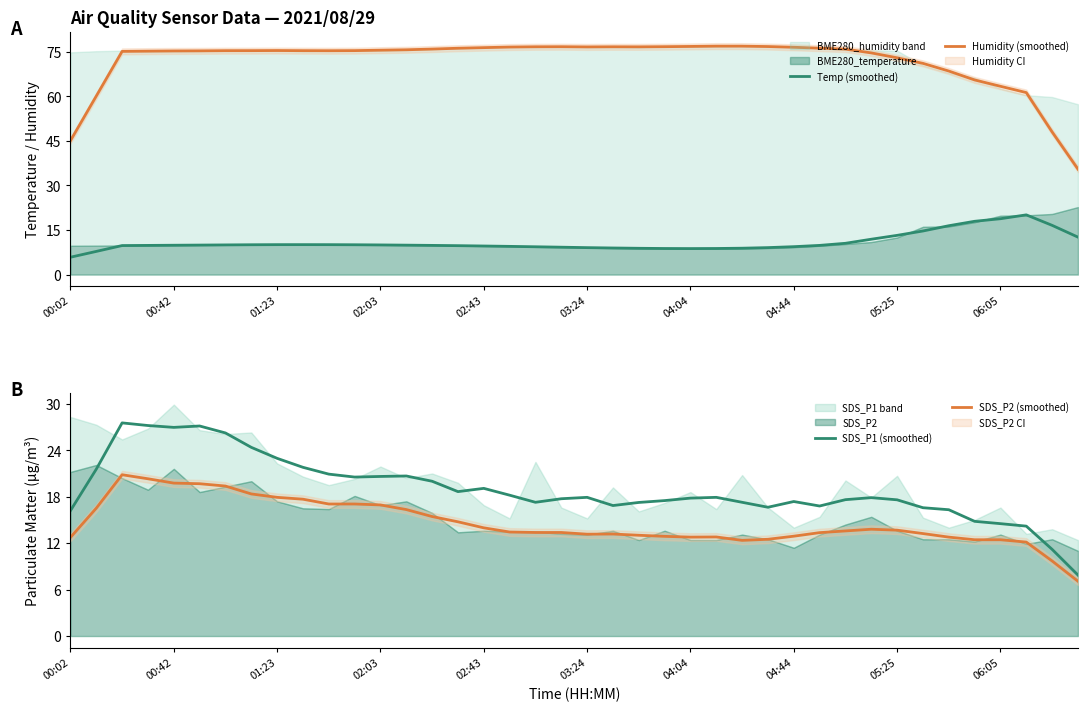

What is the difference between the Humidity (smoothed) values at 15 and 34?

7.7